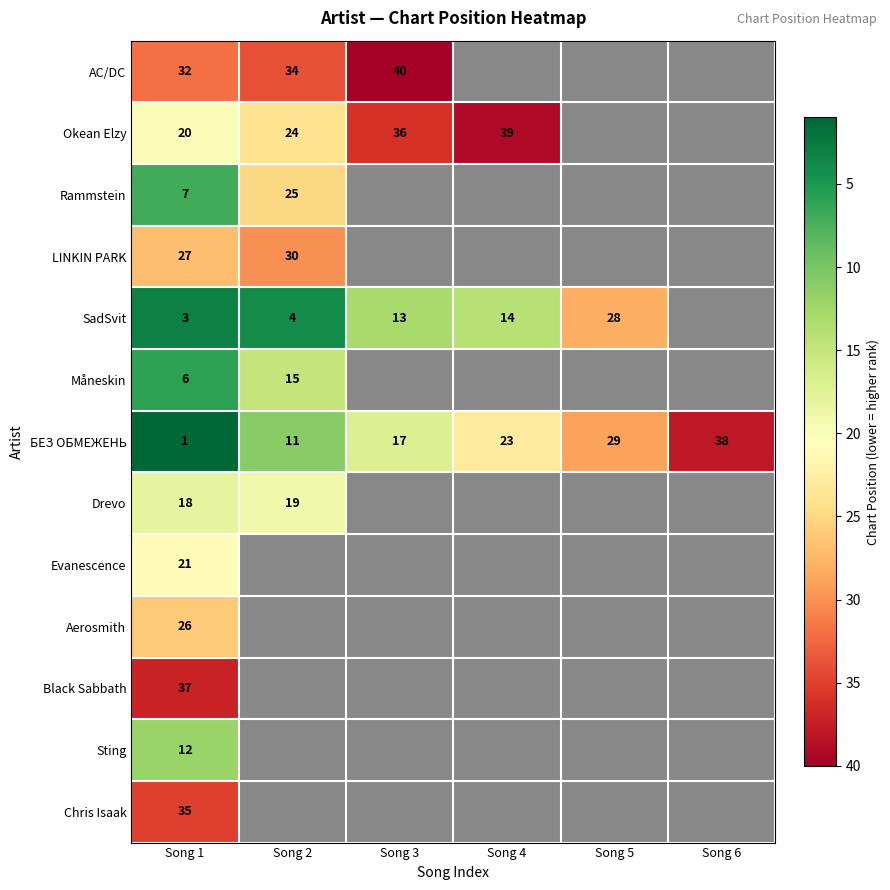

Which category has the highest value across all series?

Song 3